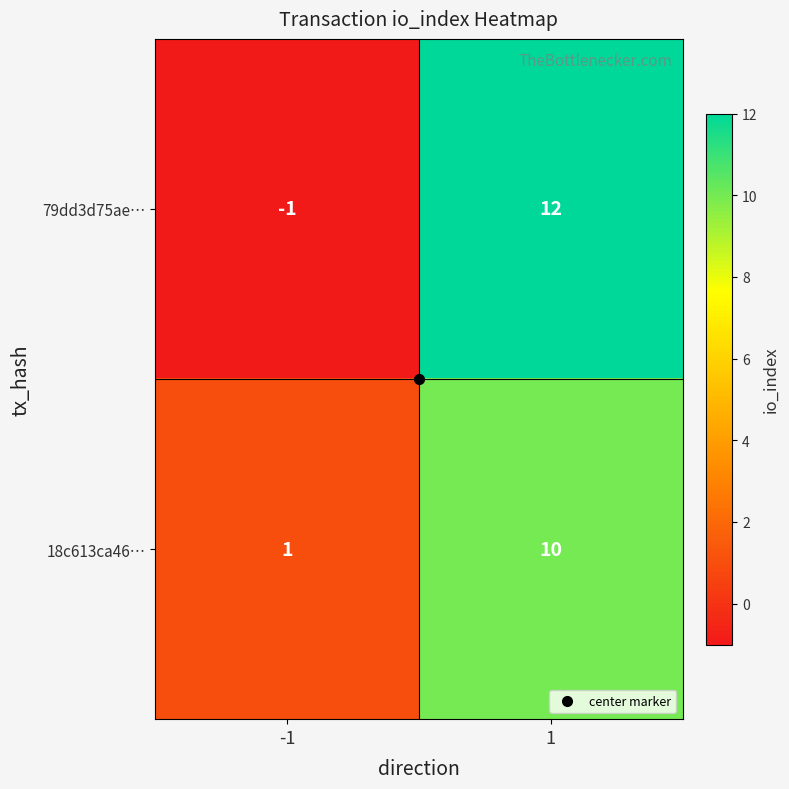

At how many categories does at least one series exceed 5?

1